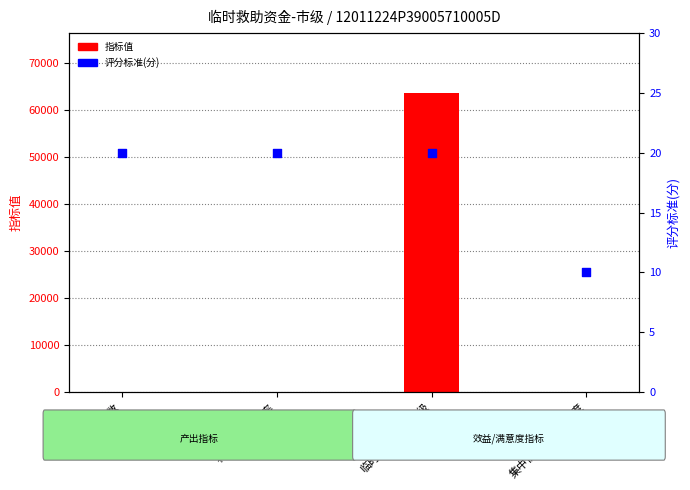

What are all the series names shown in the legend?

指标值, 评分标准